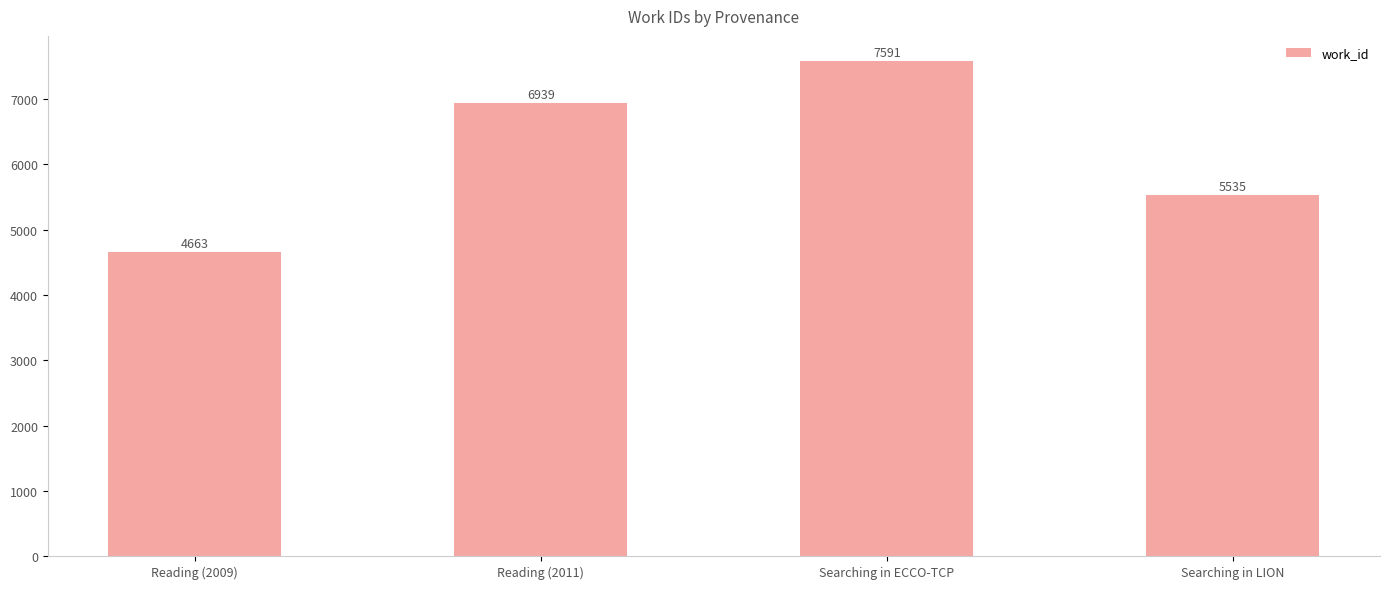

What is the difference between the values at Searching in LION and Reading (2011)?

1404